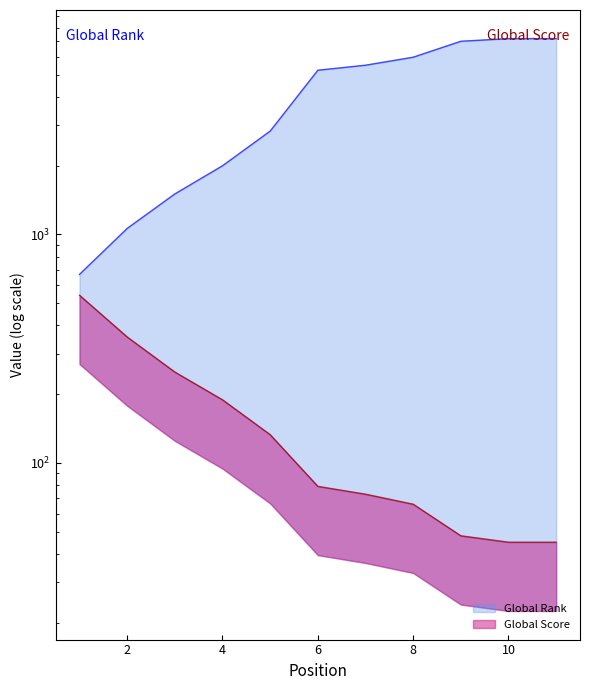

True or false: Global Score has a value of 542 at 1.

True